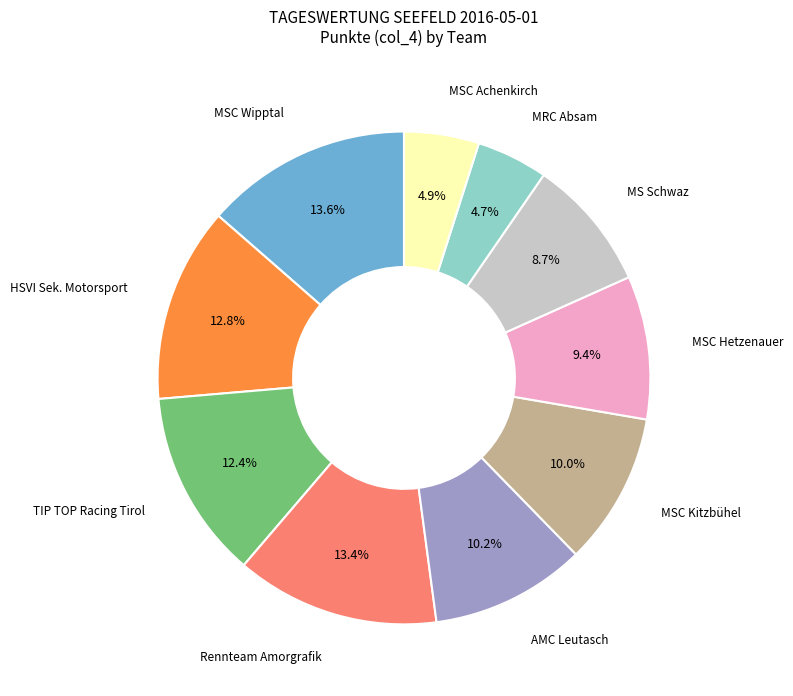

Count the number of slices in the pie.

10